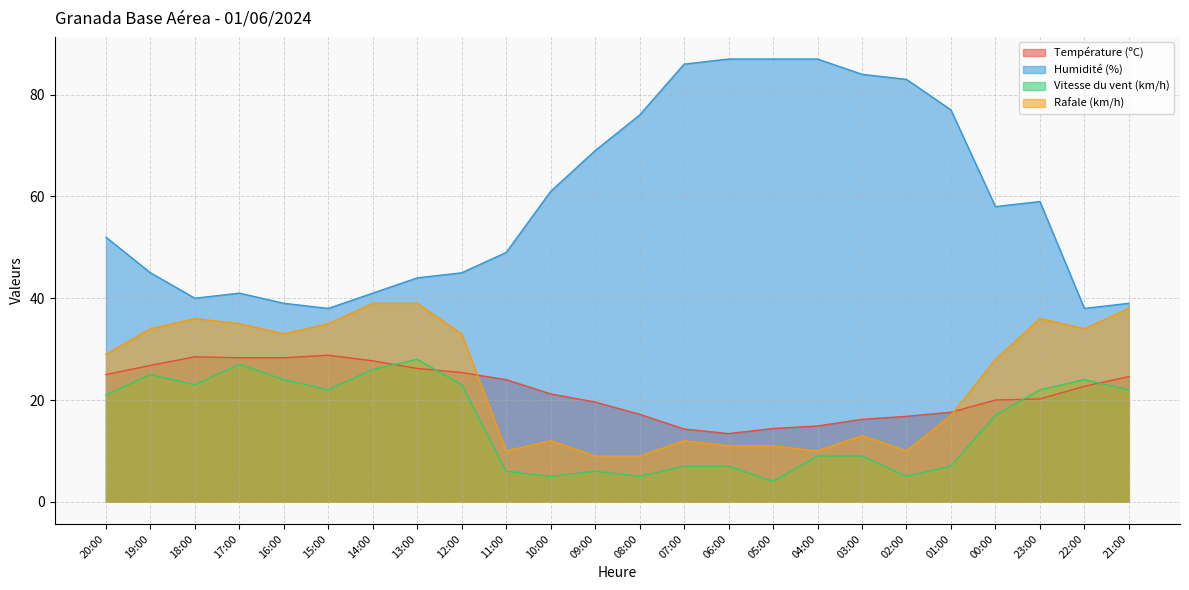

True or false: Vitesse du vent (km/h) has a value of 28.0 at 13:00.

True